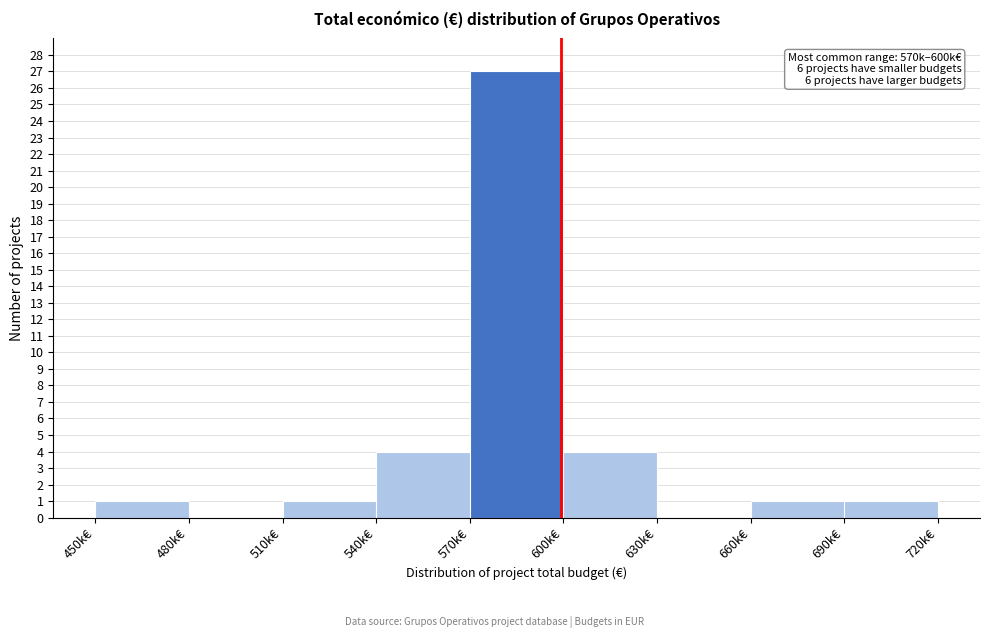

Reading right to left, what are all the values shown in this chart?

690k€=1	660k€=1	630k€=0	600k€=4	570k€=27	540k€=4	510k€=1	480k€=0	450k€=1